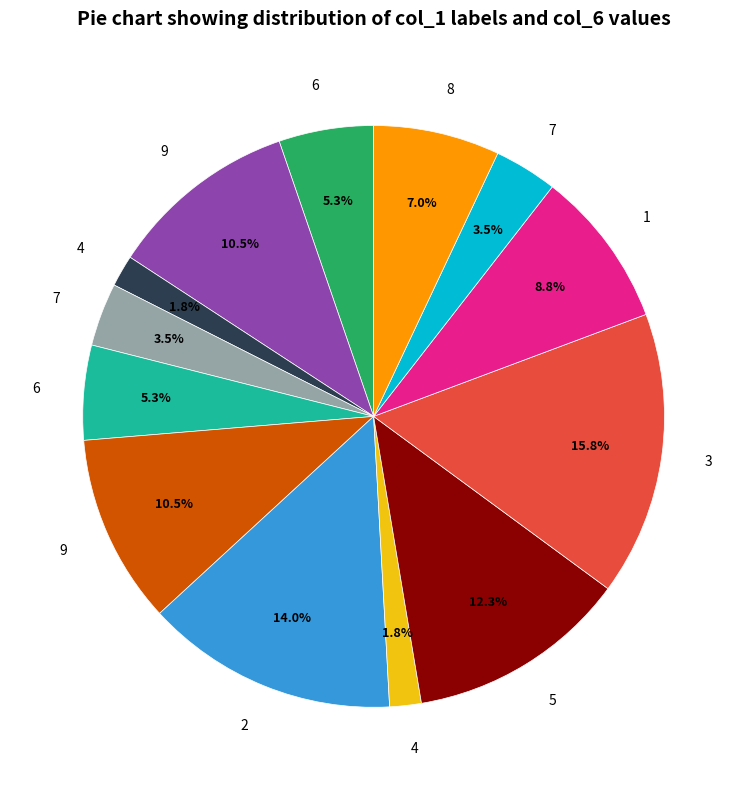

Is there a majority slice in this chart?

No